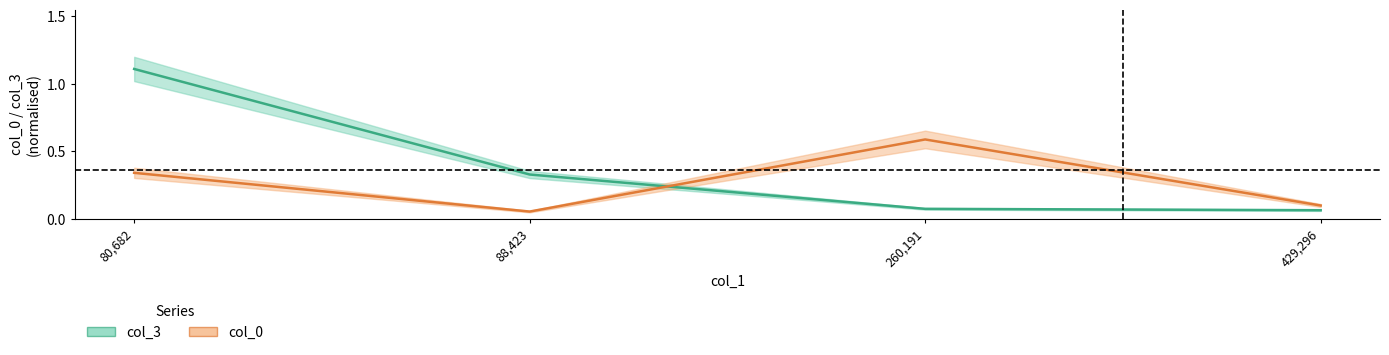

True or false: col_0 and col_3 intersect in this chart.

True